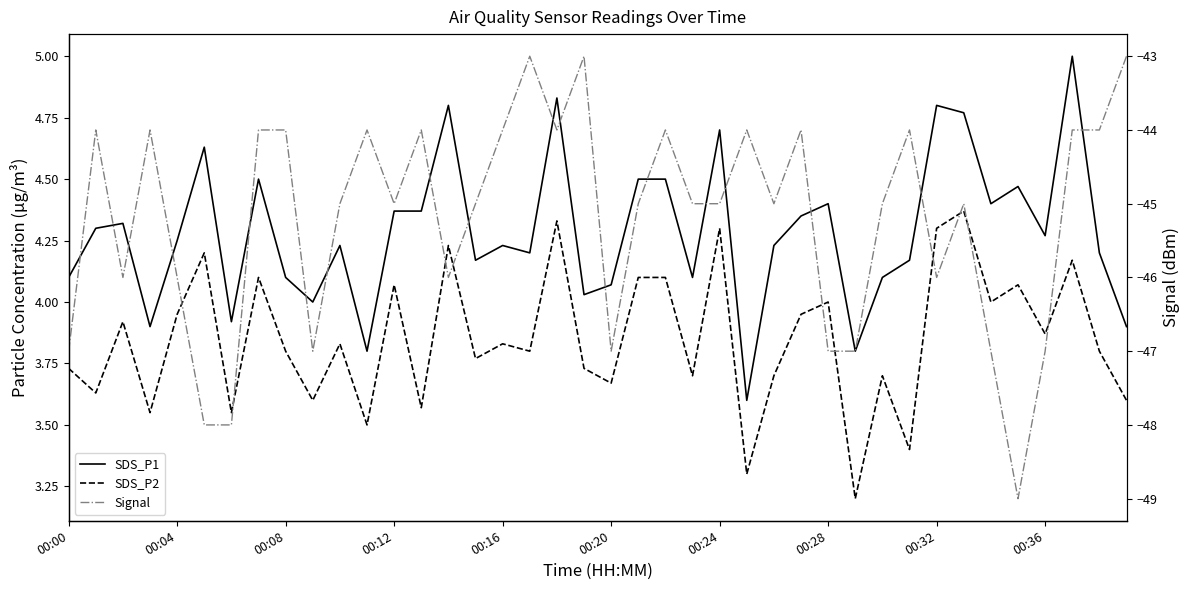

What is the difference between the second highest and second lowest values in the SDS_P2 series?

1.0